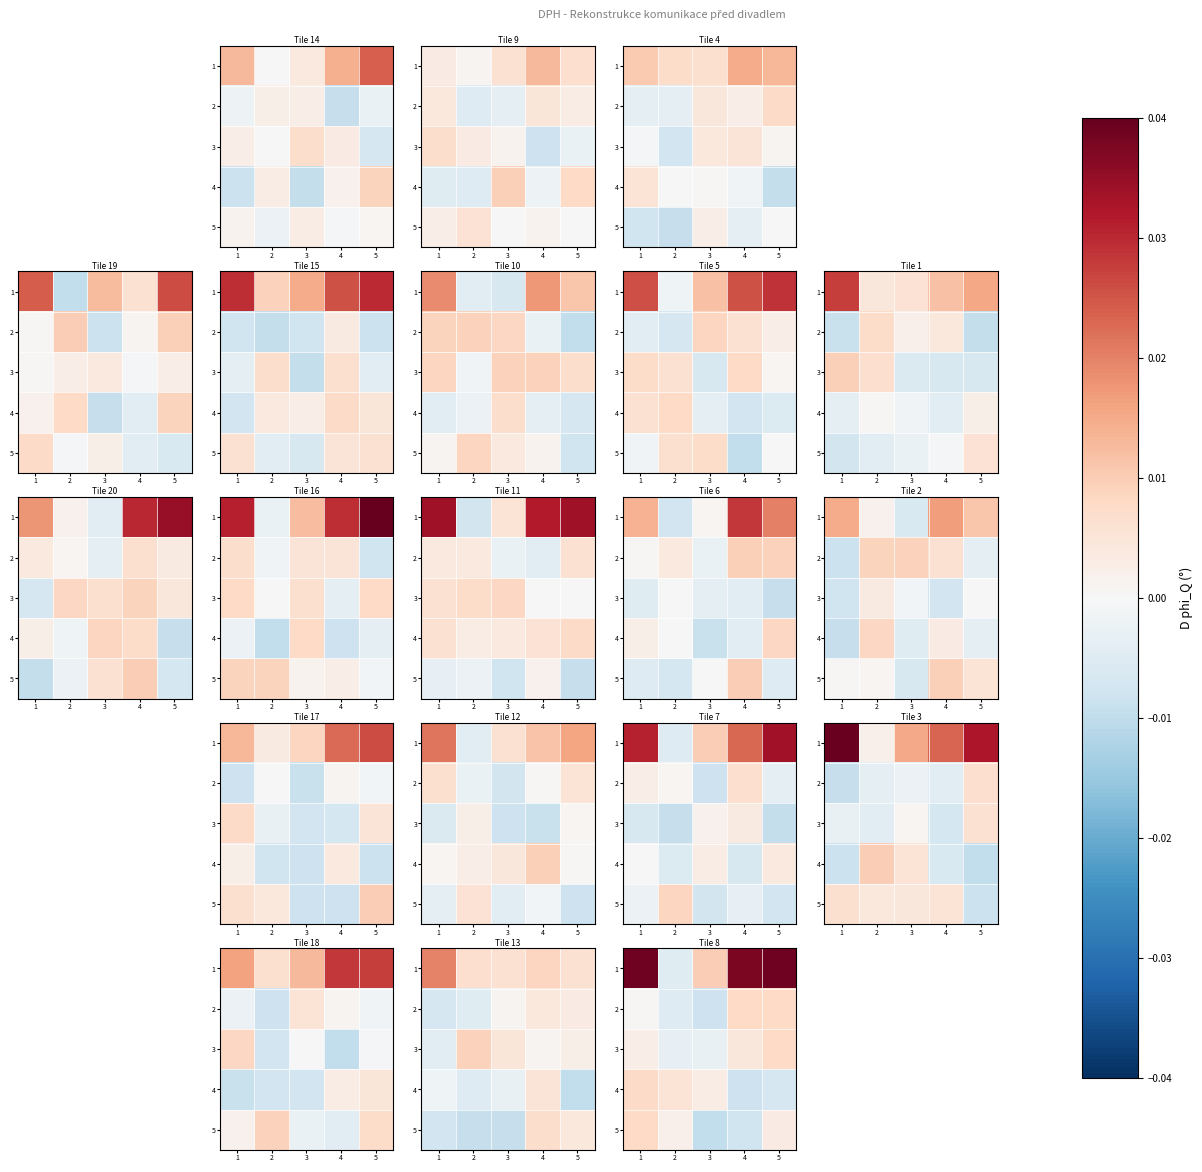

The 5 series shows 0.0 at 1. True or false?

False